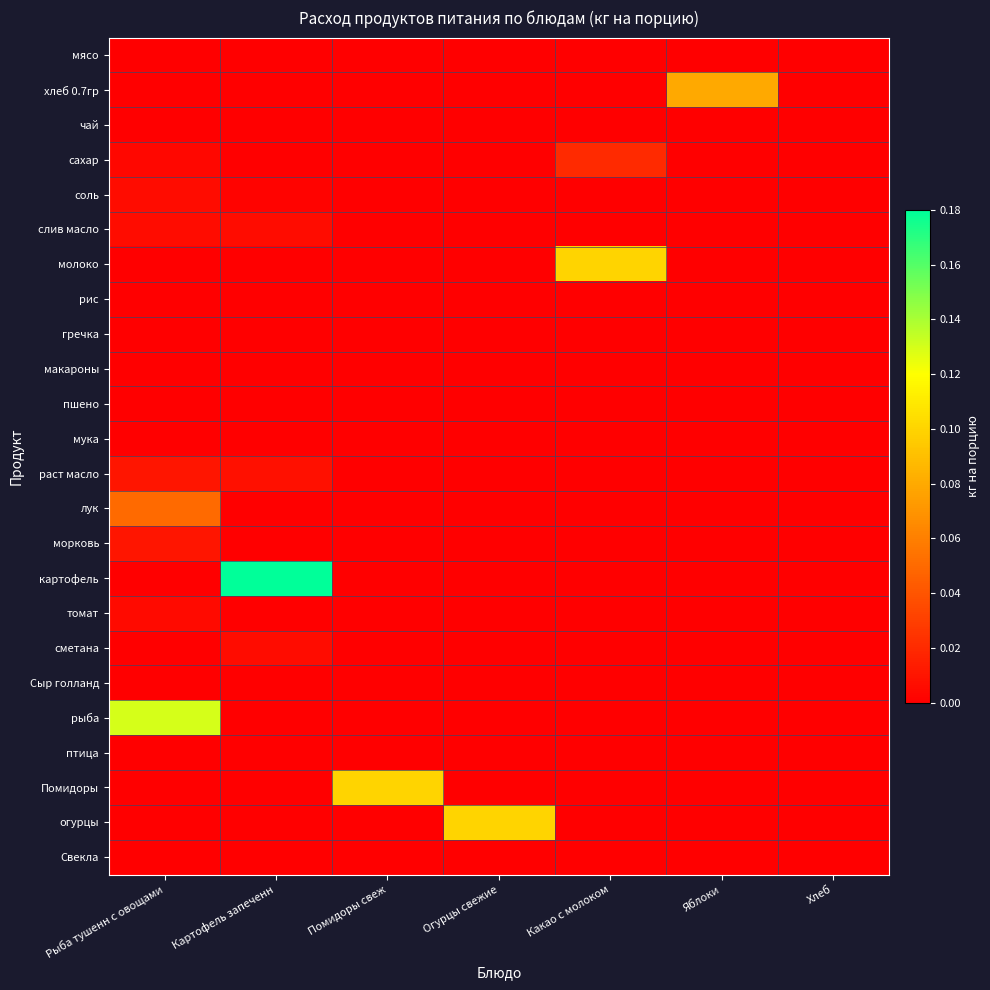

Reading left to right, what are all the values shown in this chart?

мясо: Рыба тушенн с овощами=0.0	Картофель запеченн=0.0	Помидоры свеж=0.0	Огурцы свежие=0.0	Какао с молоком=0.0	Яблоки=0.0	Хлеб=0.0
хлеб 0.7гр: Рыба тушенн с овощами=0.0	Картофель запеченн=0.0	Помидоры свеж=0.0	Огурцы свежие=0.0	Какао с молоком=0.0	Яблоки=0.1	Хлеб=0.0
чай: Рыба тушенн с овощами=0.0	Картофель запеченн=0.0	Помидоры свеж=0.0	Огурцы свежие=0.0	Какао с молоком=0.0	Яблоки=0.0	Хлеб=0.0
сахар: Рыба тушенн с овощами=0.0	Картофель запеченн=0.0	Помидоры свеж=0.0	Огурцы свежие=0.0	Какао с молоком=0.0	Яблоки=0.0	Хлеб=0.0
соль: Рыба тушенн с овощами=0.0	Картофель запеченн=0.0	Помидоры свеж=0.0	Огурцы свежие=0.0	Какао с молоком=0.0	Яблоки=0.0	Хлеб=0.0
слив масло: Рыба тушенн с овощами=0.0	Картофель запеченн=0.0	Помидоры свеж=0.0	Огурцы свежие=0.0	Какао с молоком=0.0	Яблоки=0.0	Хлеб=0.0
молоко: Рыба тушенн с овощами=0.0	Картофель запеченн=0.0	Помидоры свеж=0.0	Огурцы свежие=0.0	Какао с молоком=0.1	Яблоки=0.0	Хлеб=0.0
рис: Рыба тушенн с овощами=0.0	Картофель запеченн=0.0	Помидоры свеж=0.0	Огурцы свежие=0.0	Какао с молоком=0.0	Яблоки=0.0	Хлеб=0.0
гречка: Рыба тушенн с овощами=0.0	Картофель запеченн=0.0	Помидоры свеж=0.0	Огурцы свежие=0.0	Какао с молоком=0.0	Яблоки=0.0	Хлеб=0.0
макароны: Рыба тушенн с овощами=0.0	Картофель запеченн=0.0	Помидоры свеж=0.0	Огурцы свежие=0.0	Какао с молоком=0.0	Яблоки=0.0	Хлеб=0.0
пшено: Рыба тушенн с овощами=0.0	Картофель запеченн=0.0	Помидоры свеж=0.0	Огурцы свежие=0.0	Какао с молоком=0.0	Яблоки=0.0	Хлеб=0.0
мука: Рыба тушенн с овощами=0.0	Картофель запеченн=0.0	Помидоры свеж=0.0	Огурцы свежие=0.0	Какао с молоком=0.0	Яблоки=0.0	Хлеб=0.0
раст масло: Рыба тушенн с овощами=0.0	Картофель запеченн=0.0	Помидоры свеж=0.0	Огурцы свежие=0.0	Какао с молоком=0.0	Яблоки=0.0	Хлеб=0.0
лук: Рыба тушенн с овощами=0.1	Картофель запеченн=0.0	Помидоры свеж=0.0	Огурцы свежие=0.0	Какао с молоком=0.0	Яблоки=0.0	Хлеб=0.0
морковь: Рыба тушенн с овощами=0.0	Картофель запеченн=0.0	Помидоры свеж=0.0	Огурцы свежие=0.0	Какао с молоком=0.0	Яблоки=0.0	Хлеб=0.0
картофель: Рыба тушенн с овощами=0.0	Картофель запеченн=0.2	Помидоры свеж=0.0	Огурцы свежие=0.0	Какао с молоком=0.0	Яблоки=0.0	Хлеб=0.0
томат: Рыба тушенн с овощами=0.0	Картофель запеченн=0.0	Помидоры свеж=0.0	Огурцы свежие=0.0	Какао с молоком=0.0	Яблоки=0.0	Хлеб=0.0
сметана: Рыба тушенн с овощами=0.0	Картофель запеченн=0.0	Помидоры свеж=0.0	Огурцы свежие=0.0	Какао с молоком=0.0	Яблоки=0.0	Хлеб=0.0
Сыр голланд: Рыба тушенн с овощами=0.0	Картофель запеченн=0.0	Помидоры свеж=0.0	Огурцы свежие=0.0	Какао с молоком=0.0	Яблоки=0.0	Хлеб=0.0
рыба: Рыба тушенн с овощами=0.1	Картофель запеченн=0.0	Помидоры свеж=0.0	Огурцы свежие=0.0	Какао с молоком=0.0	Яблоки=0.0	Хлеб=0.0
птица: Рыба тушенн с овощами=0.0	Картофель запеченн=0.0	Помидоры свеж=0.0	Огурцы свежие=0.0	Какао с молоком=0.0	Яблоки=0.0	Хлеб=0.0
Помидоры: Рыба тушенн с овощами=0.0	Картофель запеченн=0.0	Помидоры свеж=0.1	Огурцы свежие=0.0	Какао с молоком=0.0	Яблоки=0.0	Хлеб=0.0
огурцы: Рыба тушенн с овощами=0.0	Картофель запеченн=0.0	Помидоры свеж=0.0	Огурцы свежие=0.1	Какао с молоком=0.0	Яблоки=0.0	Хлеб=0.0
Свекла: Рыба тушенн с овощами=0.0	Картофель запеченн=0.0	Помидоры свеж=0.0	Огурцы свежие=0.0	Какао с молоком=0.0	Яблоки=0.0	Хлеб=0.0